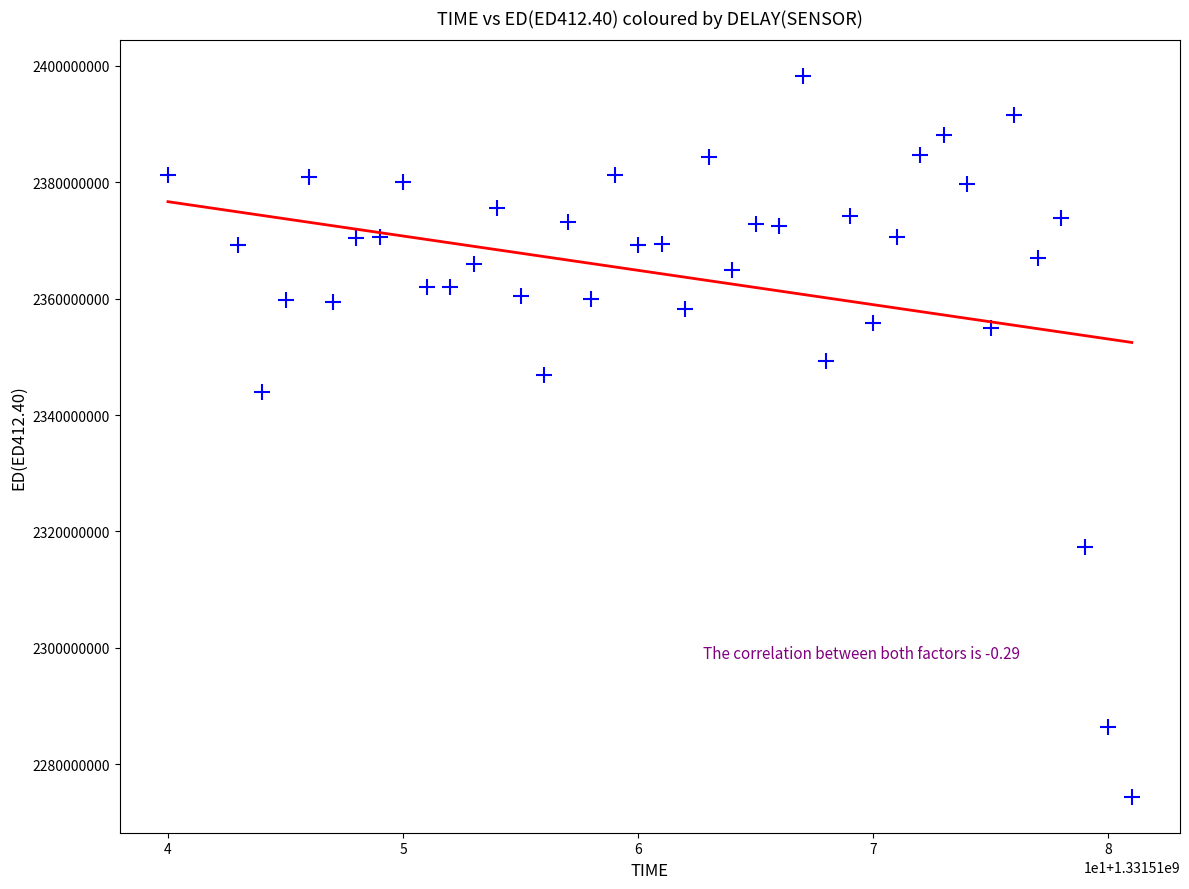

What Y value in the scatter plot is closest to 2336307318?

2344017426